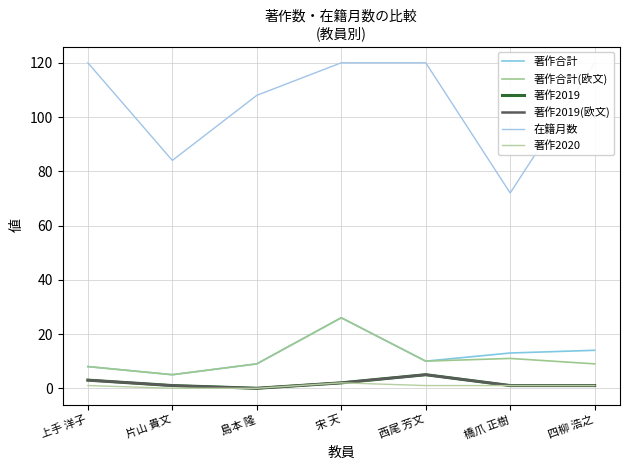

Which category has the lowest value in the 著作合計 series?

片山 貴文